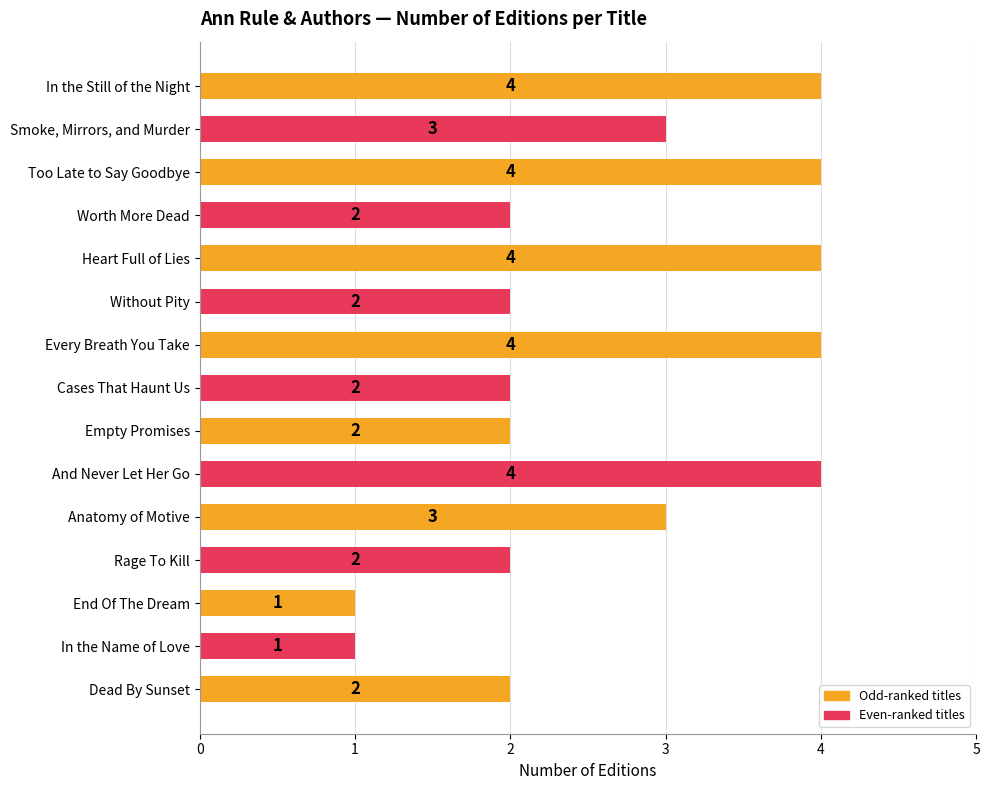

Count the values in the range 2 to 4.

13